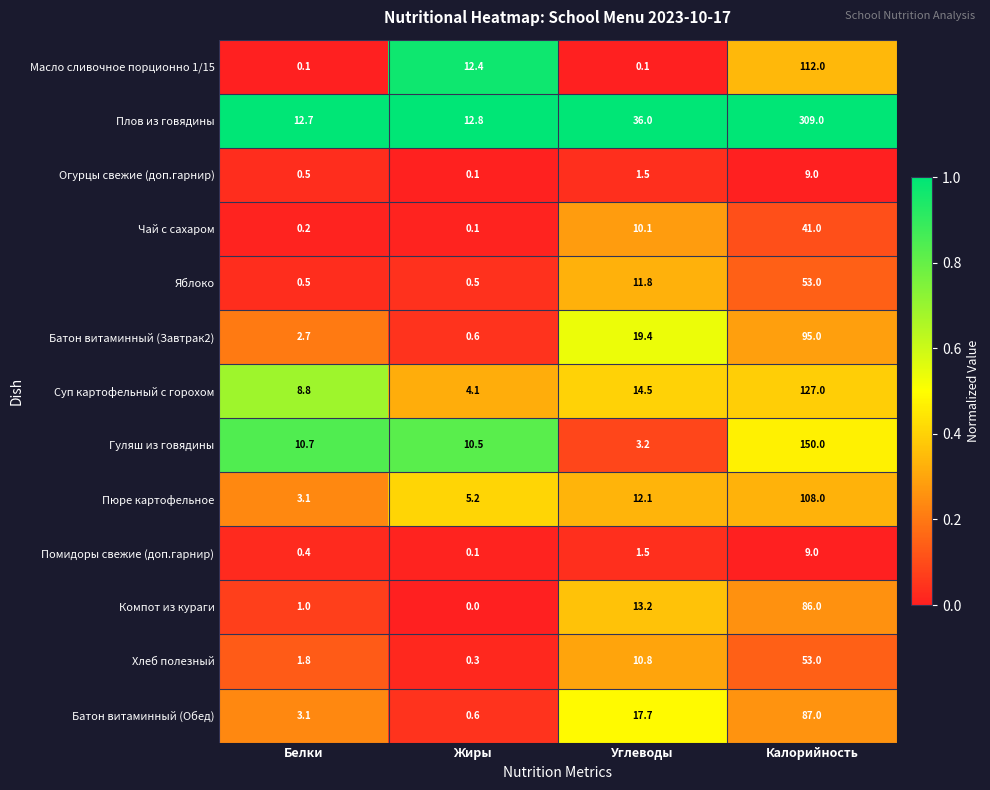

Which series changed the most between Углеводы and Калорийность?

Плов из говядины